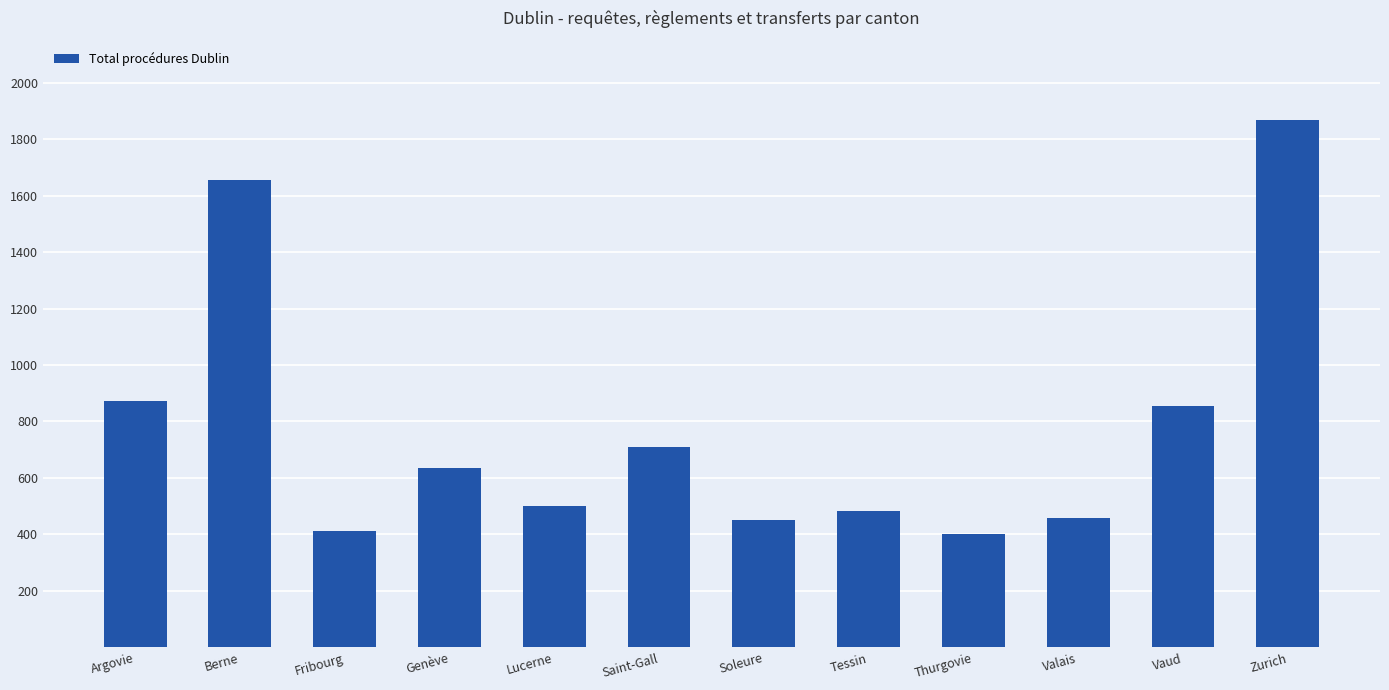

What is the smallest value displayed?

403